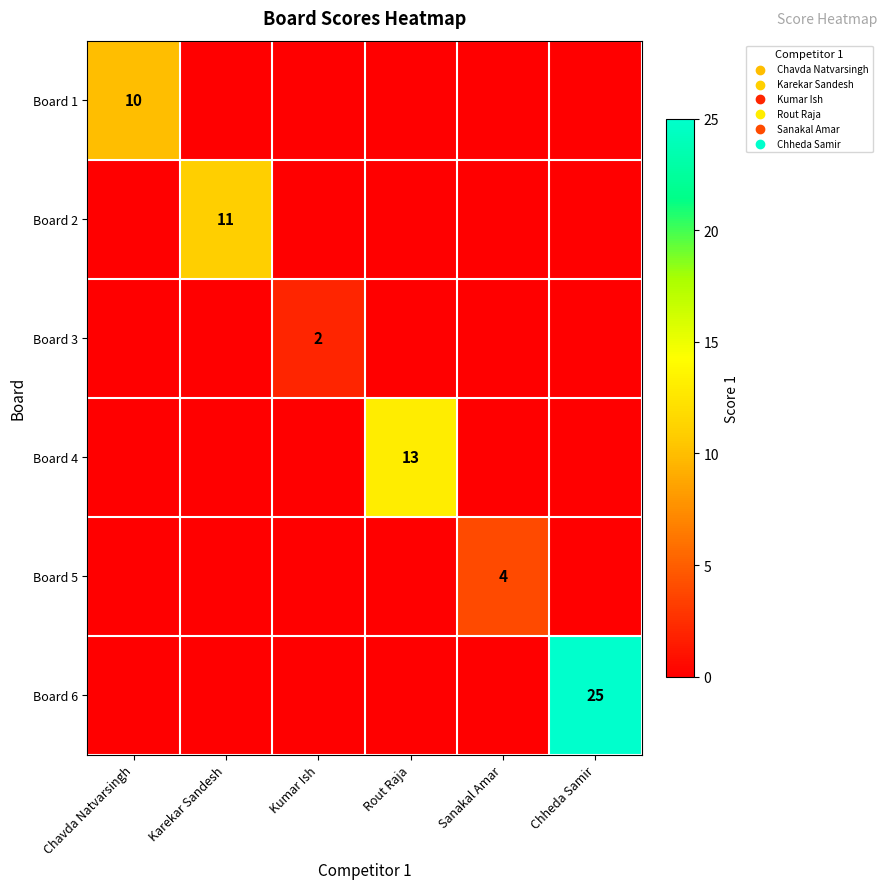

At which label does Board 5 reach its peak?

Sanakal Amar